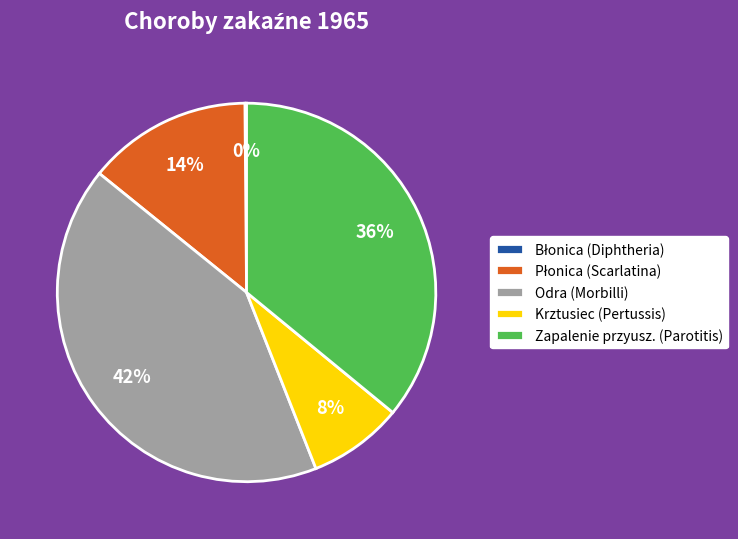

Is it true that Zapalenie przyusz. (Parotitis) is 36% of the pie?

True